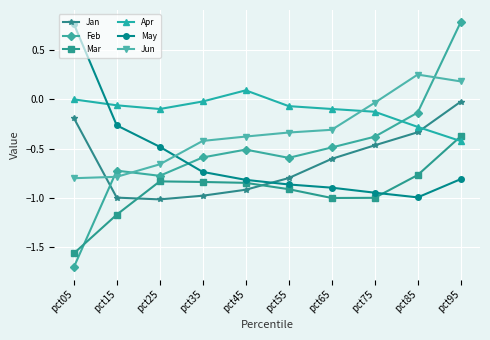

Count the number of categories in the chart.

10